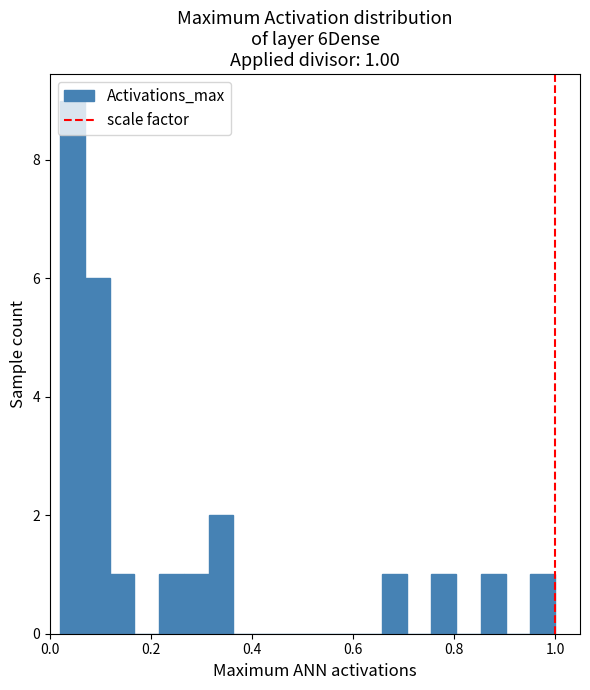

Around what value on the x-axis is the tallest bar? Give the approximate position of its centre, as read against the axis.

0.04